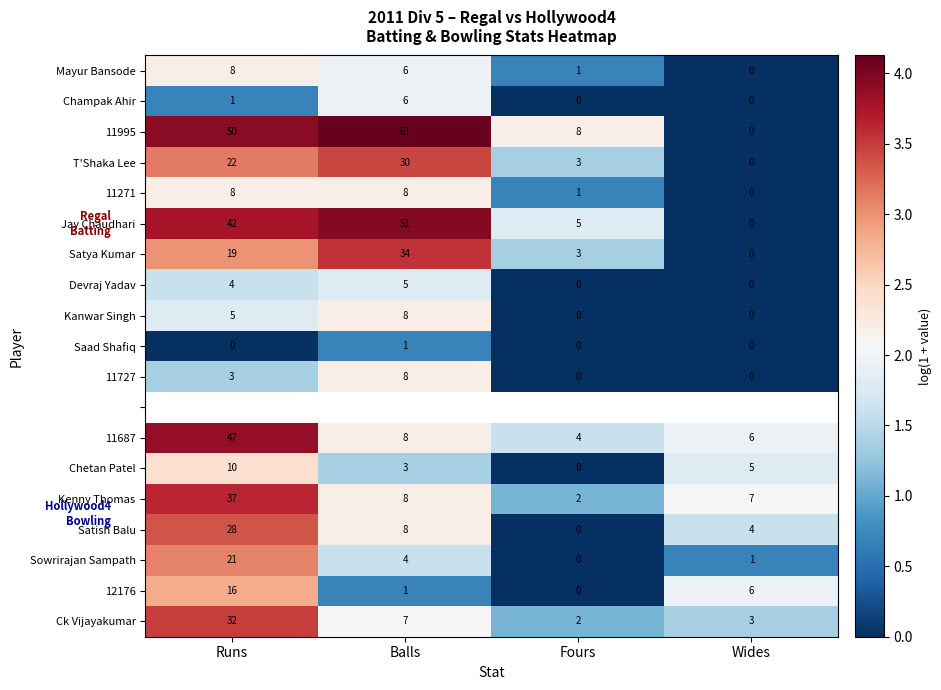

Where is 11727 nearest to the value 4?

Runs